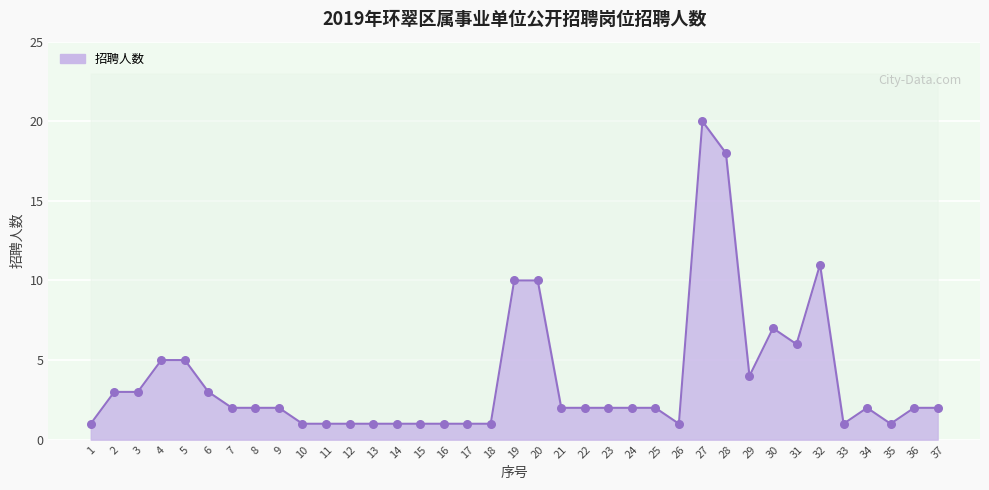

Which has a higher value, 4 or 30?

30